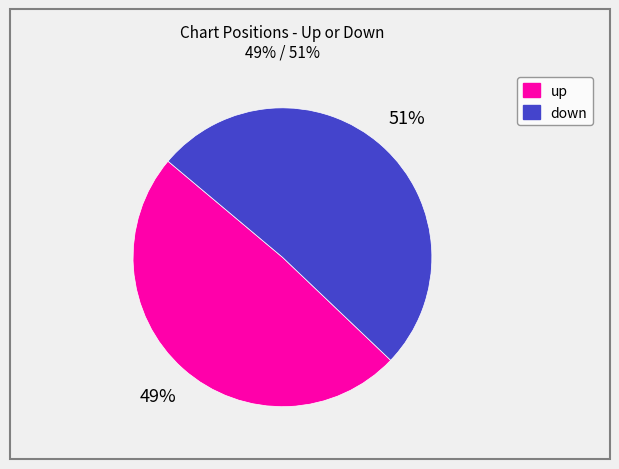

How many segments does this pie chart have?

2